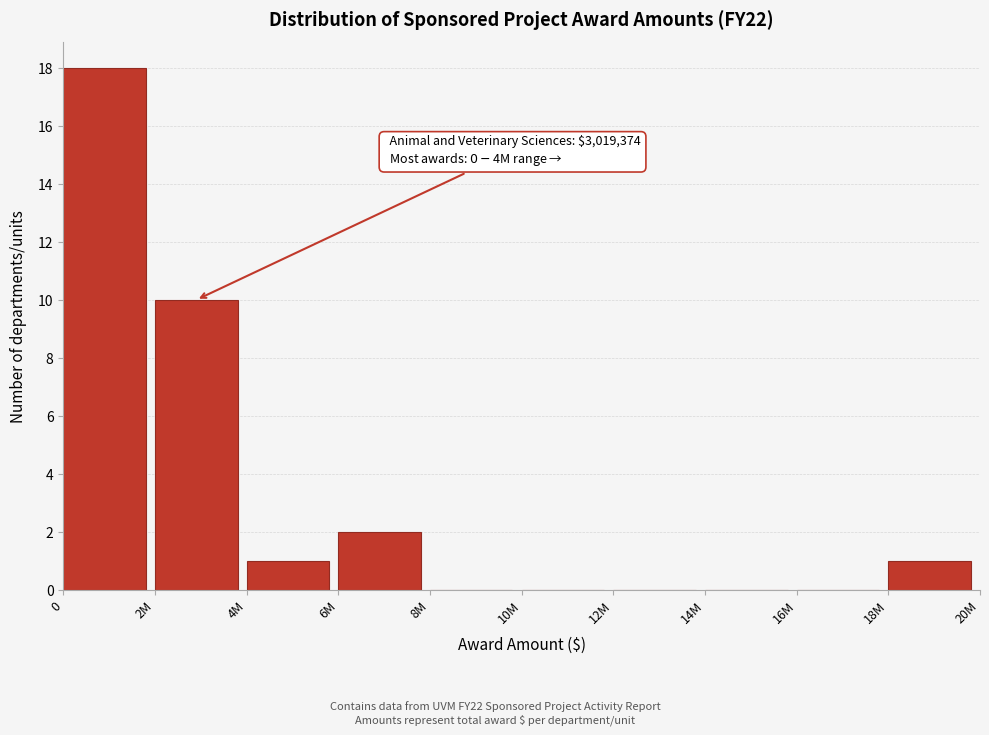

Reading left to right, extract all data points from this chart.

0=18	2M=10	4M=1	6M=2	8M=0	10M=0	12M=0	14M=0	16M=0	18M=1